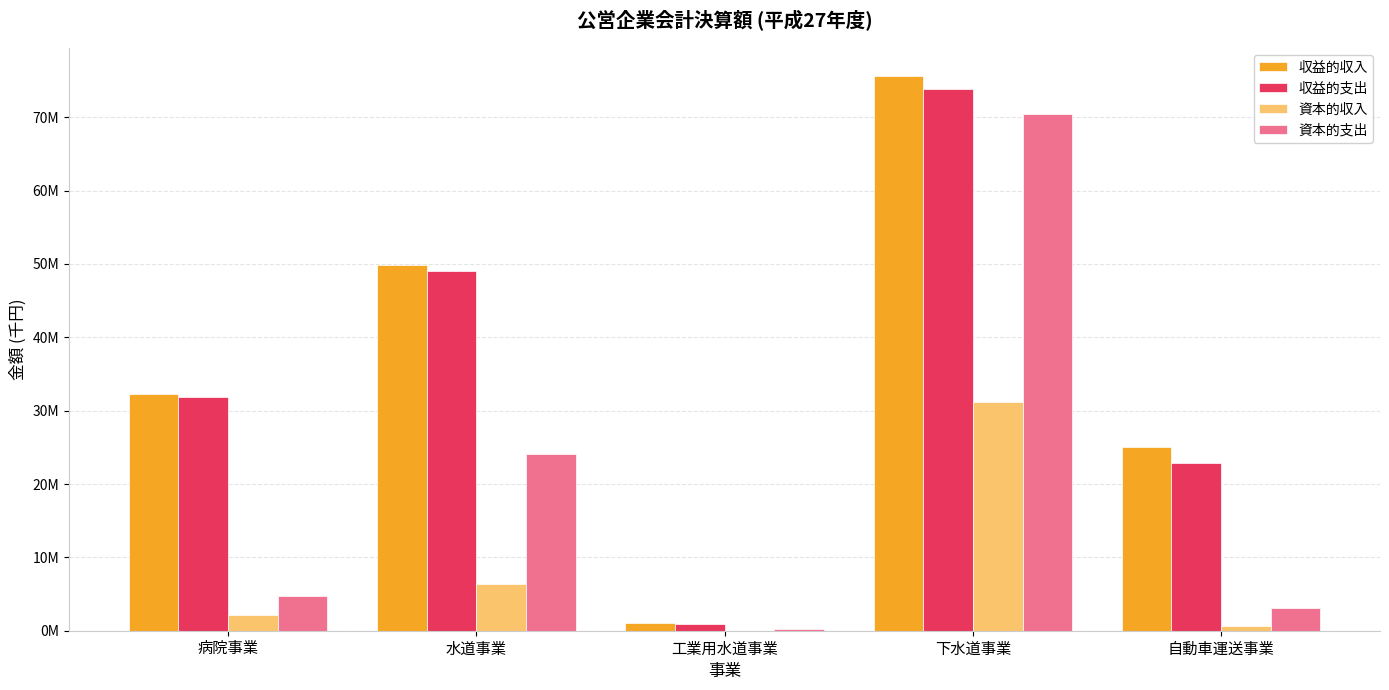

Are the bars grouped side by side (vs. stacked)?

Yes